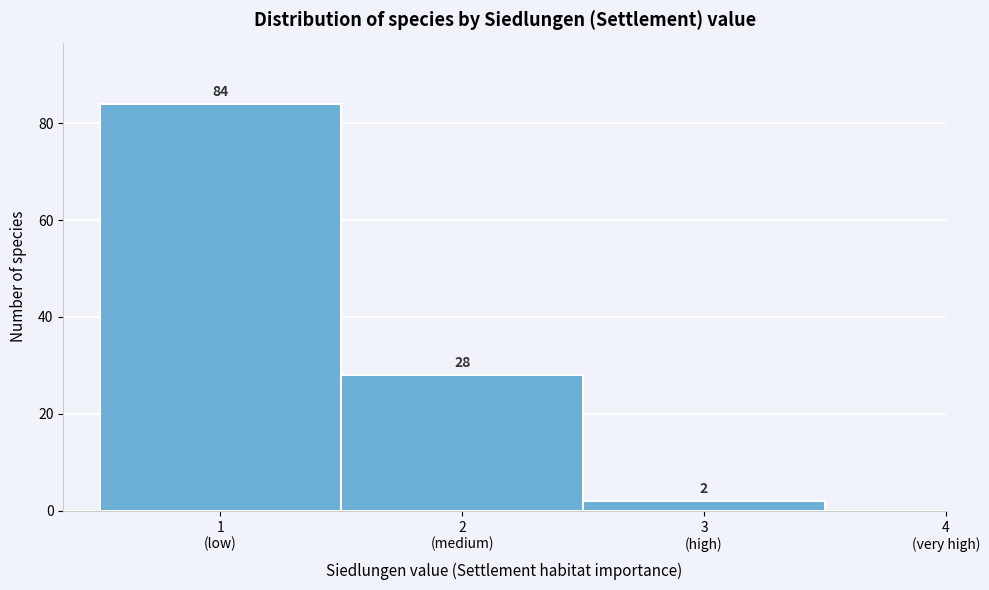

Reading left to right, what are all the values shown in this chart?

84	28	2